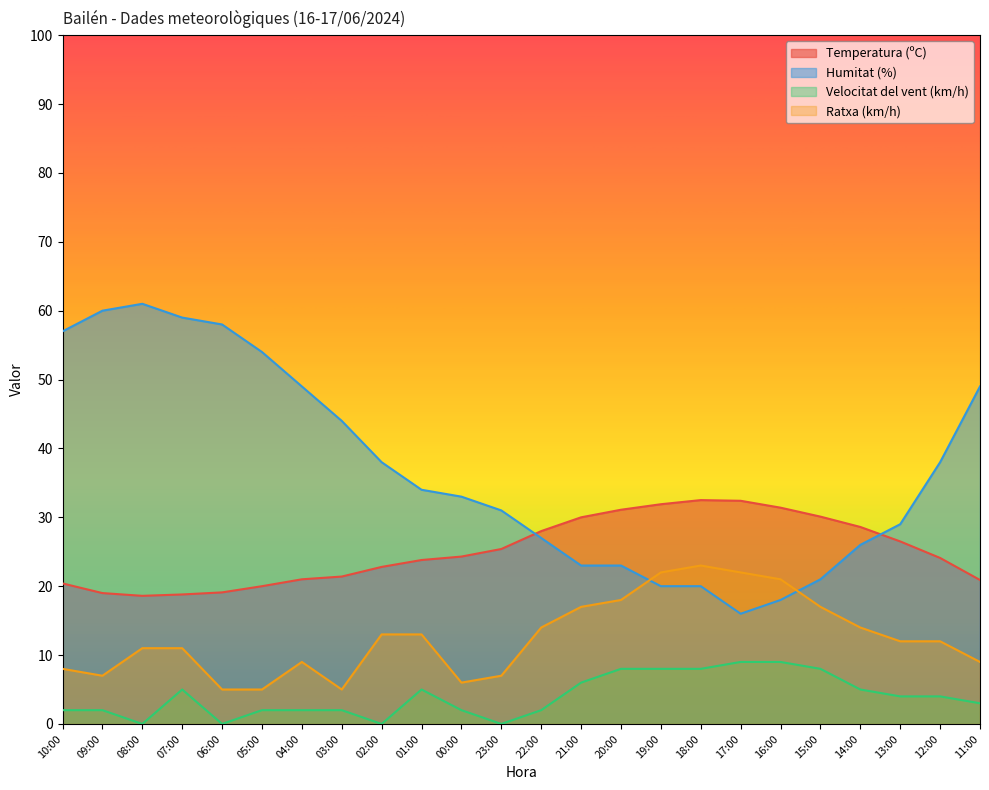

The value of Humitat (%) at 19:00 is 20.0. True or false?

True